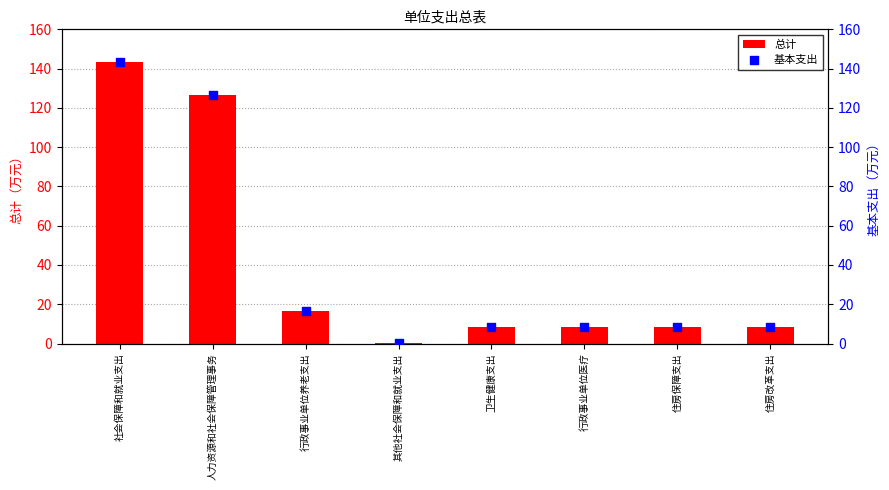

What is the total value across all series at 社会保障和就业支出?

286.3